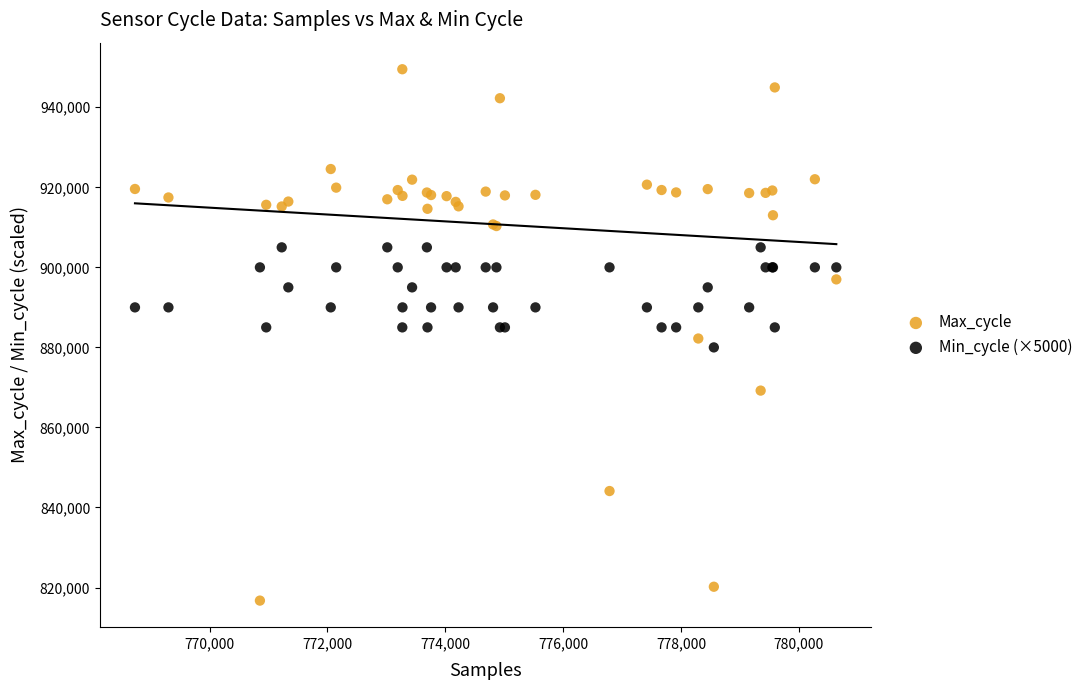

What is the X range (max minus min) for the scatter plot?

11900